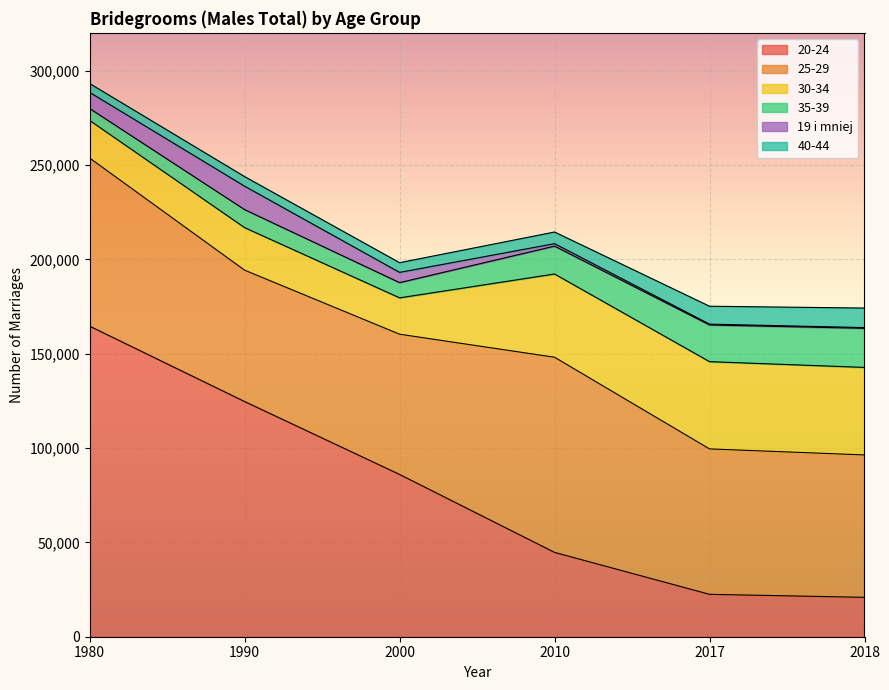

The 30-34 series shows 22531 at 2010. True or false?

False